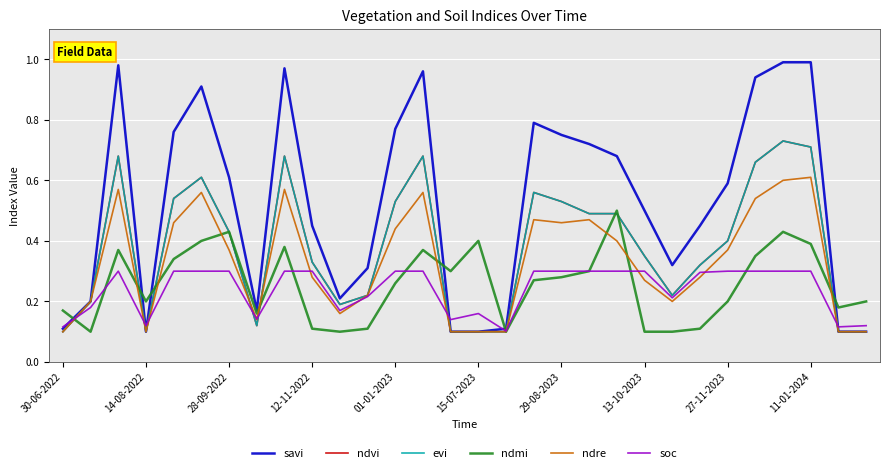

What is the value of the soc point at the 6th from the left?

0.3